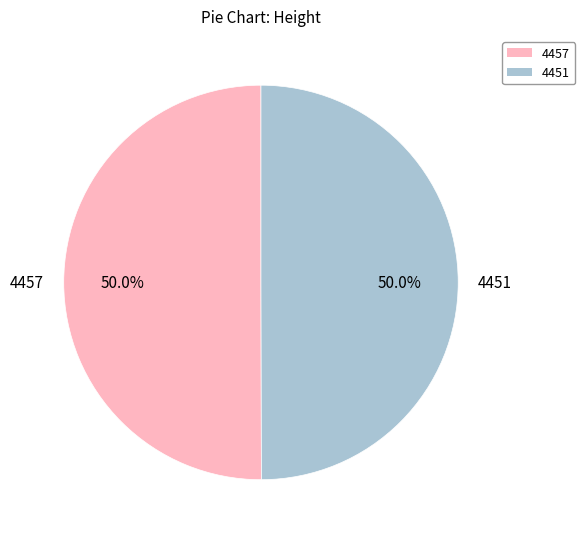

The 4457 slice represents 50% of the pie. True or false?

True